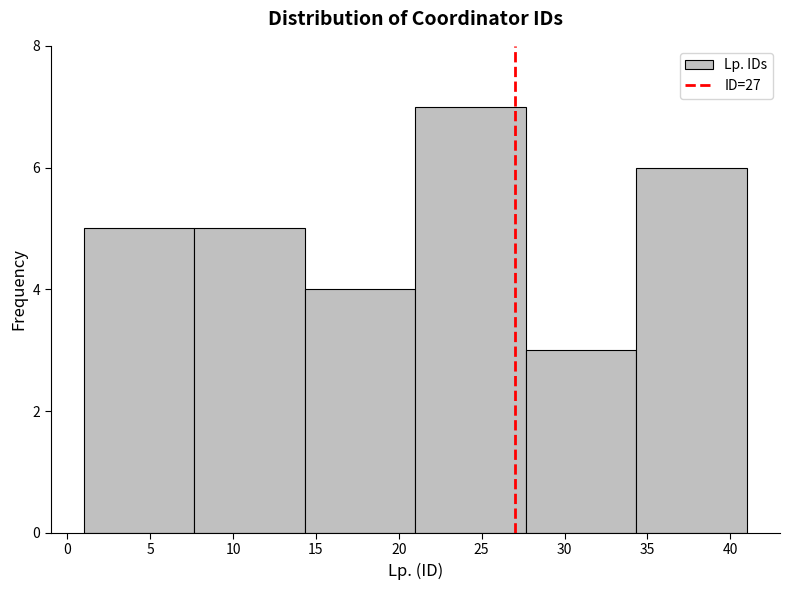

Reading left to right, list every bar in this chart as the range it spans on the x-axis followed by its height. Neither the bar edges nor the heights are printed on the chart, so give them approximately, as read against the axes.

1.0 to 7.5: 5
7.5 to 14.5: 5
14.5 to 21.0: 4
21.0 to 27.5: 7
27.5 to 34.5: 3
34.5 to 41.0: 6